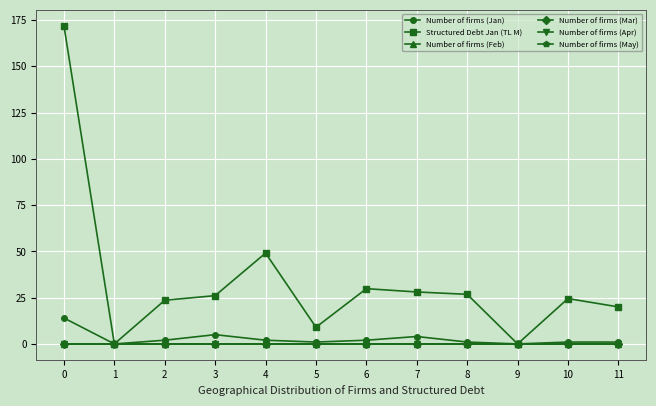

Between 10 and 1, which is larger?

10